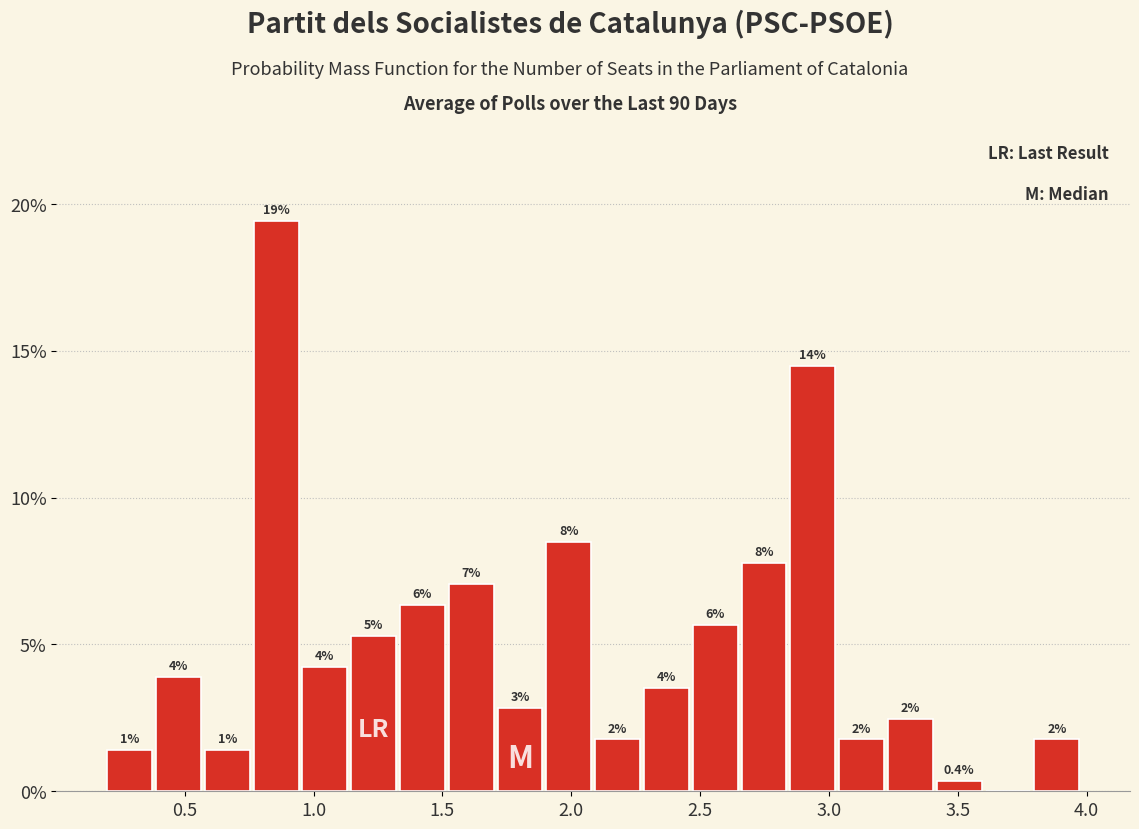

Read against the x-axis, roughly where is the centre of the tallest bar?

0.85